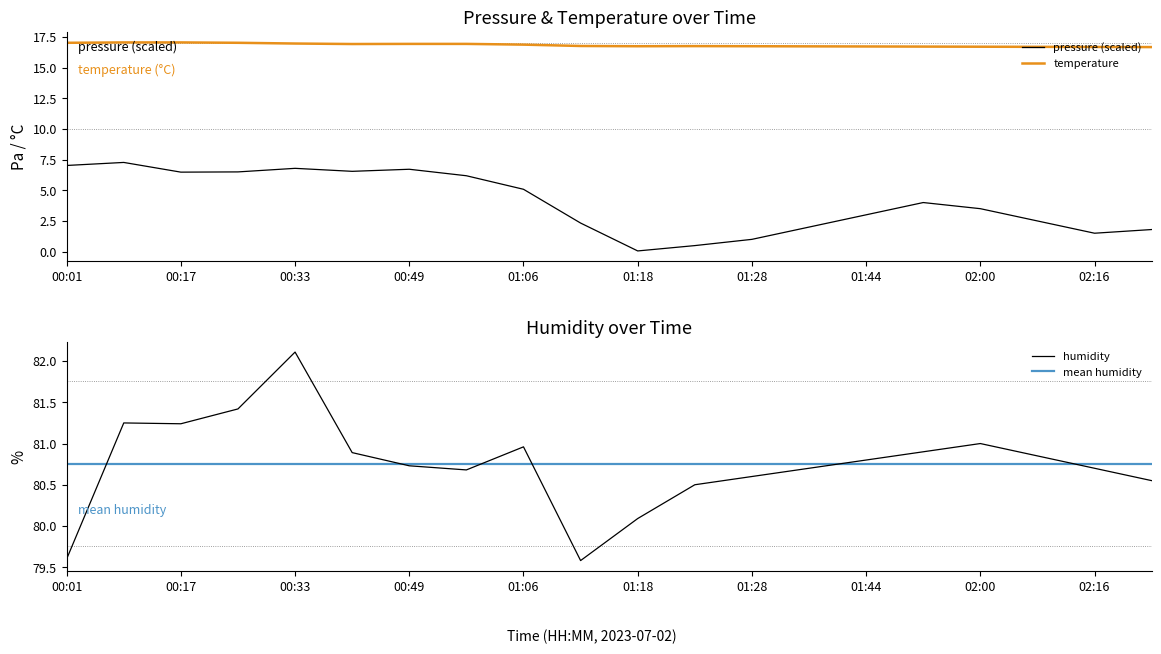

Reading left to right, extract all data points from this chart.

pressure: 00:01=7.0	00:09=7.3	00:17=6.5	00:25=6.5	00:33=6.8	00:41=6.5	00:49=6.7	00:57=6.2	01:06=5.1	01:14=2.3	01:18=0.1	01:20=0.5	01:28=1.0	01:36=2.0	01:44=3.0	01:52=4.0	02:00=3.5	02:08=2.5	02:16=1.5	02:24=1.8
temperature: 00:01=17.0	00:09=17.1	00:17=17.1	00:25=17.0	00:33=17.0	00:41=16.9	00:49=16.9	00:57=16.9	01:06=16.9	01:14=16.8	01:18=16.7	01:20=16.8	01:28=16.7	01:36=16.7	01:44=16.7	01:52=16.7	02:00=16.7	02:08=16.7	02:16=16.7	02:24=16.7
humidity: 00:01=79.6	00:09=81.2	00:17=81.2	00:25=81.4	00:33=82.1	00:41=80.9	00:49=80.7	00:57=80.7	01:06=81.0	01:14=79.6	01:18=80.1	01:20=80.5	01:28=80.6	01:36=80.7	01:44=80.8	01:52=80.9	02:00=81.0	02:08=80.8	02:16=80.7	02:24=80.5